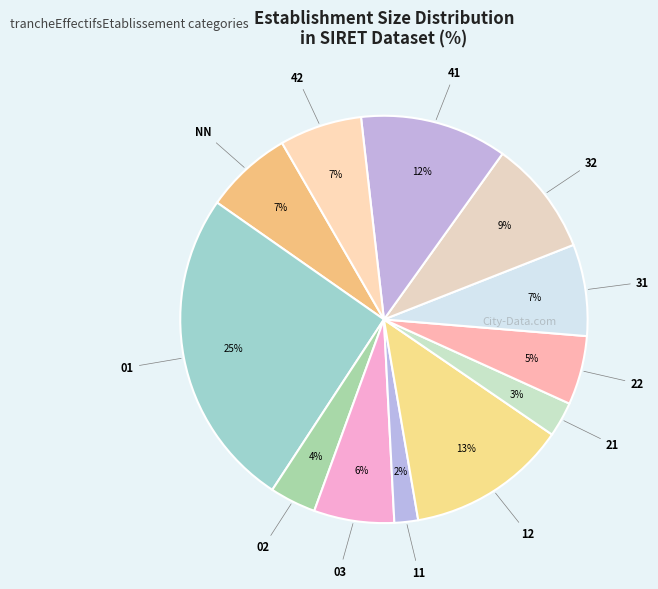

What is the smallest slice in the pie chart?

11